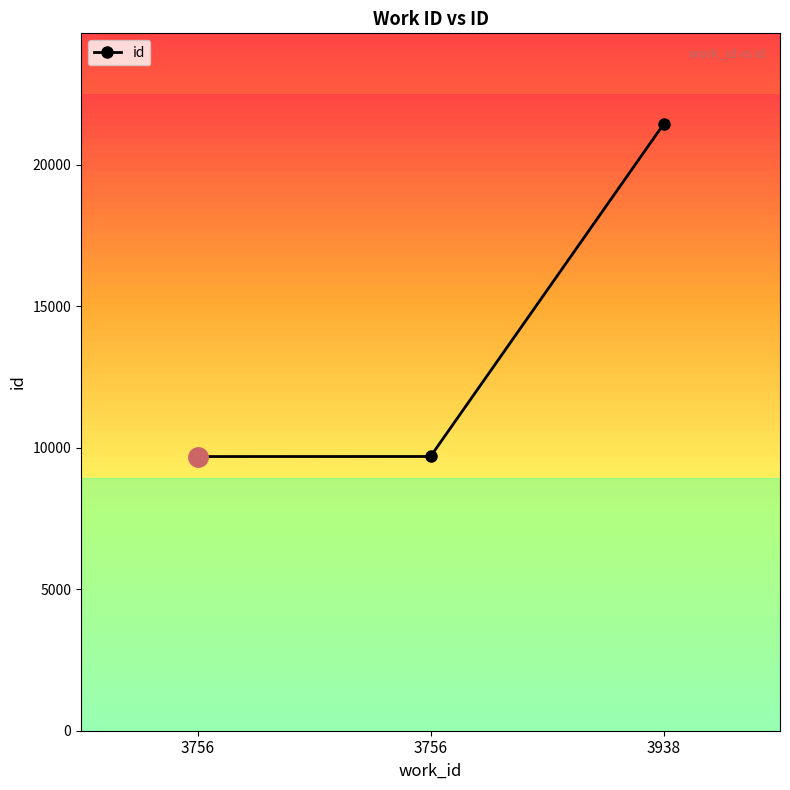

How many distinct data groups are displayed?

1